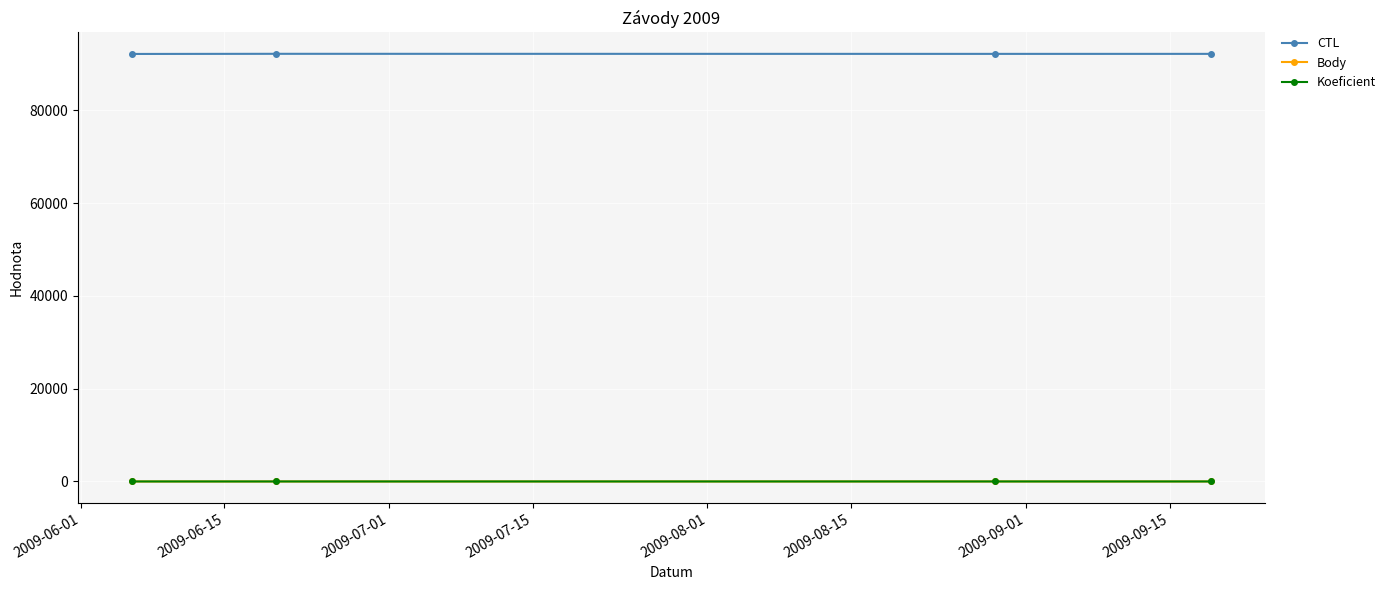

How many data points does each series have?

4